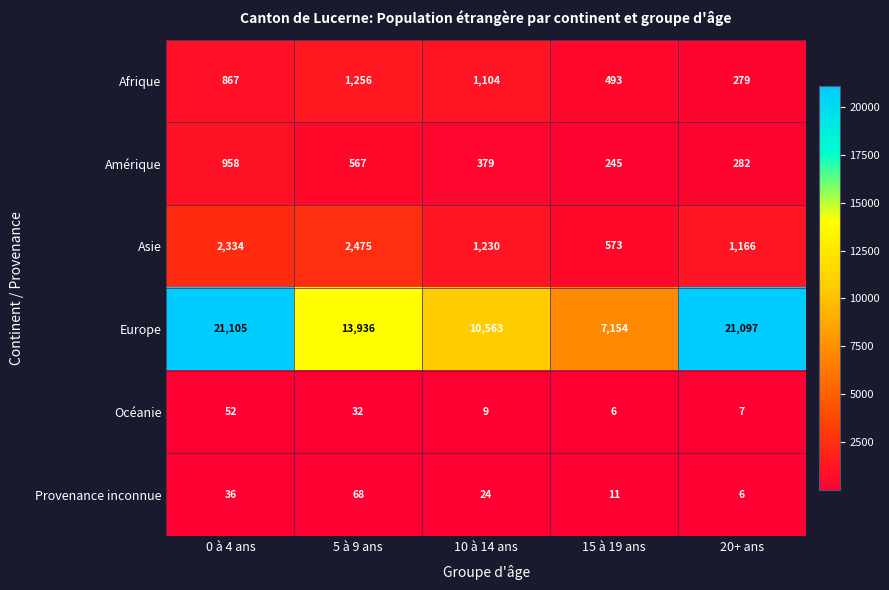

How many data points in Amérique are less than 379?

2